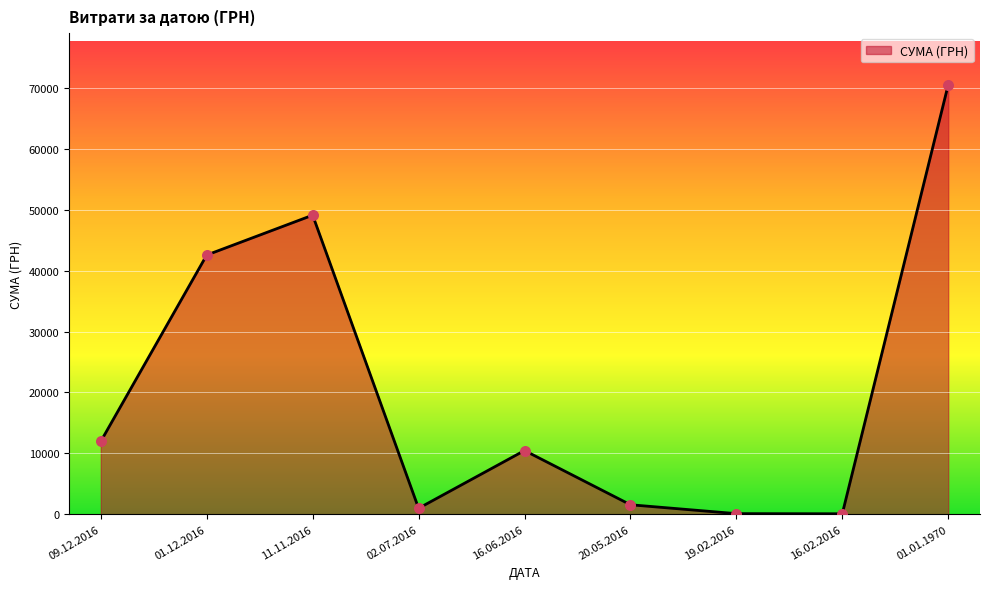

What is the change in value from 01.12.2016 to 11.11.2016?

+6552.0